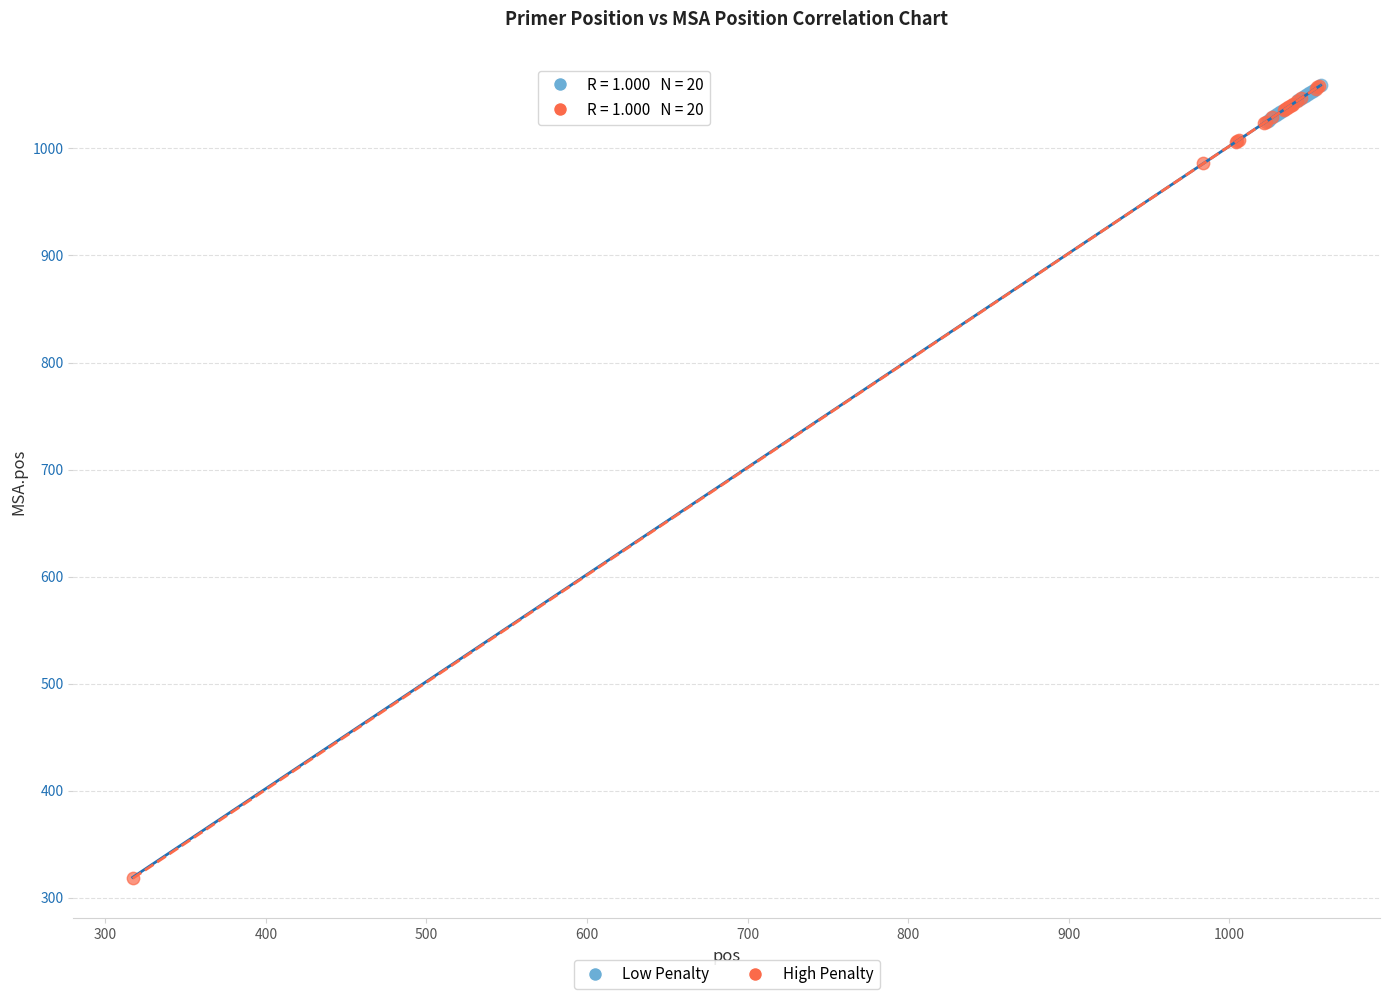

Which series contains the lowest Y value?

High Penalty